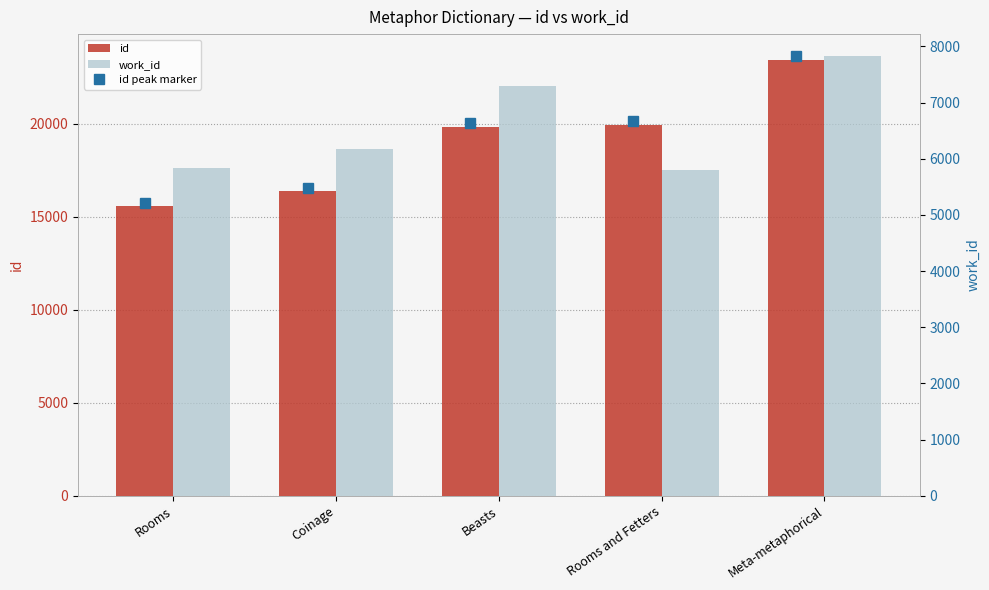

Is the value of id at Beasts greater than the value of work_id at Coinage?

Yes